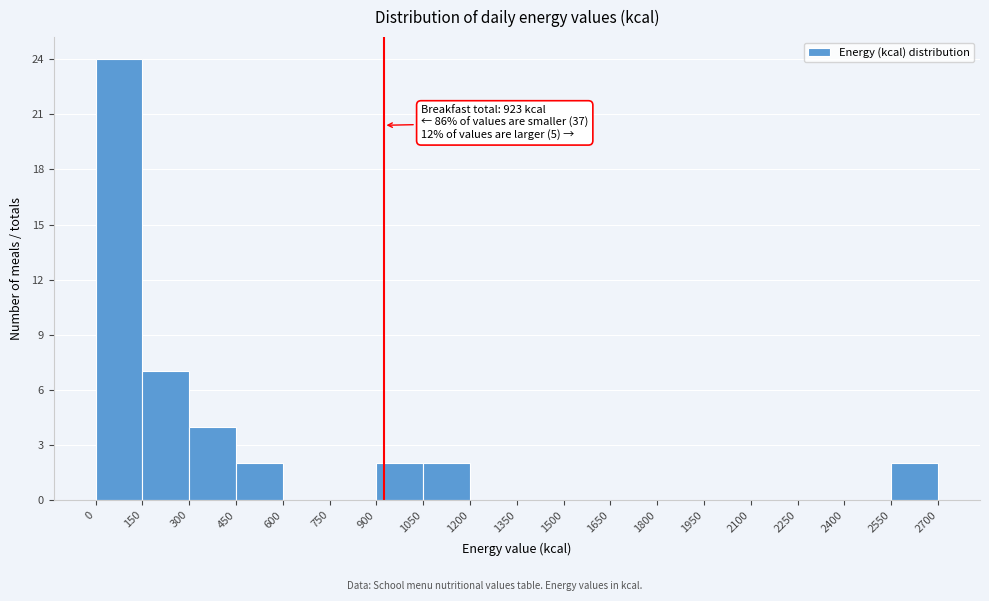

Which range on the x-axis has the tallest bar?

0 to 150